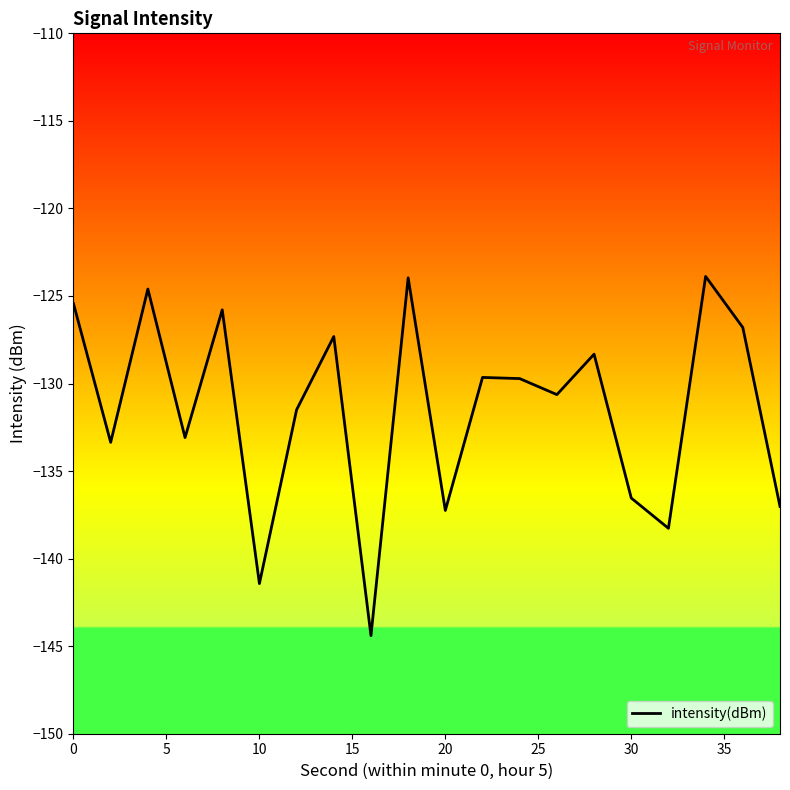

What is the minimum value shown in the chart?

-144.4